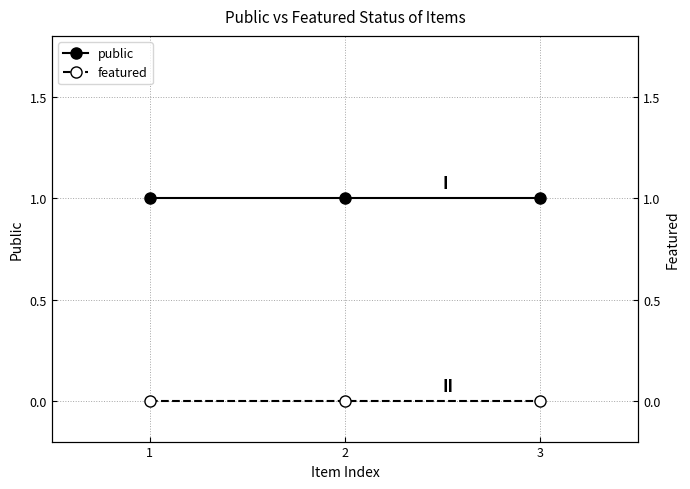

Rank the series at 3 from lowest to highest value.

featured, public